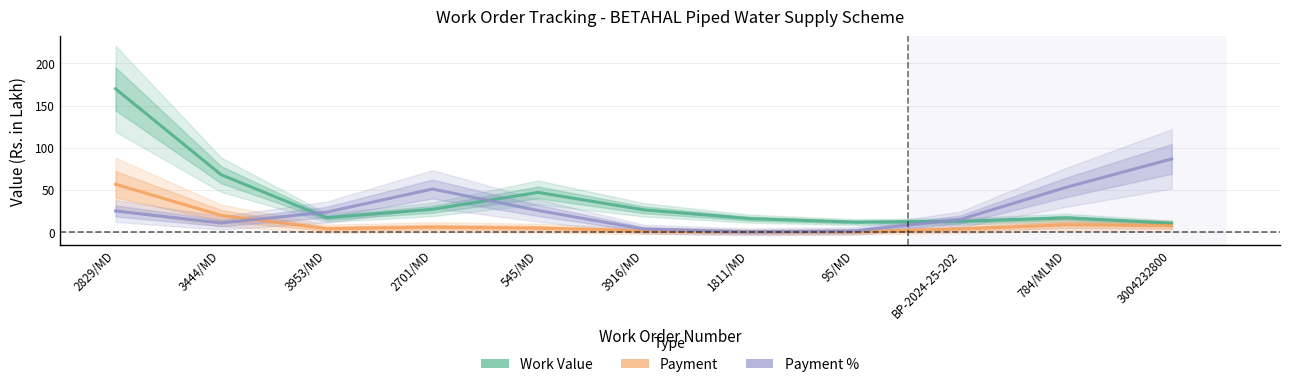

What is the value of the Payment % point at the 5th from the left?

25.6